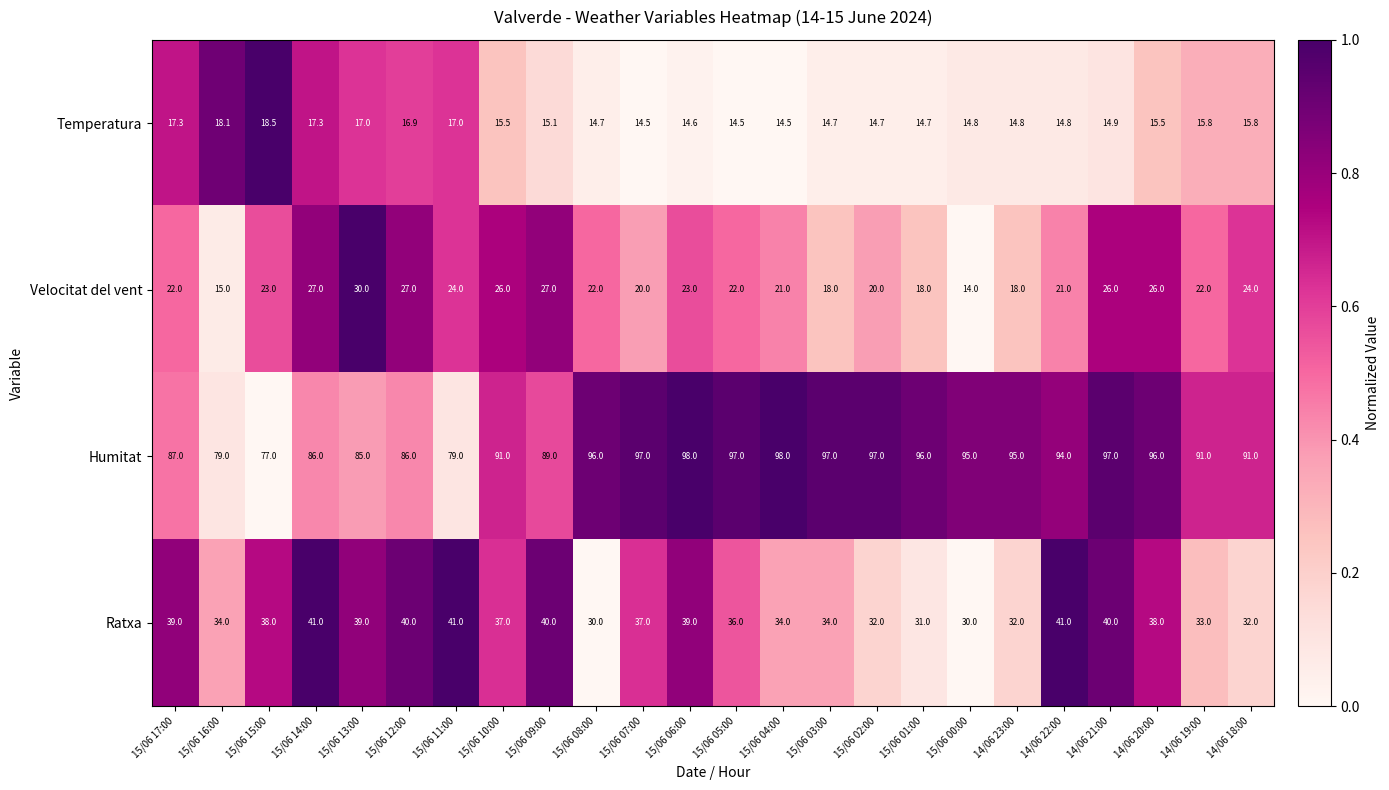

Read the Velocitat del vent value at 14/06 22:00.

21.0